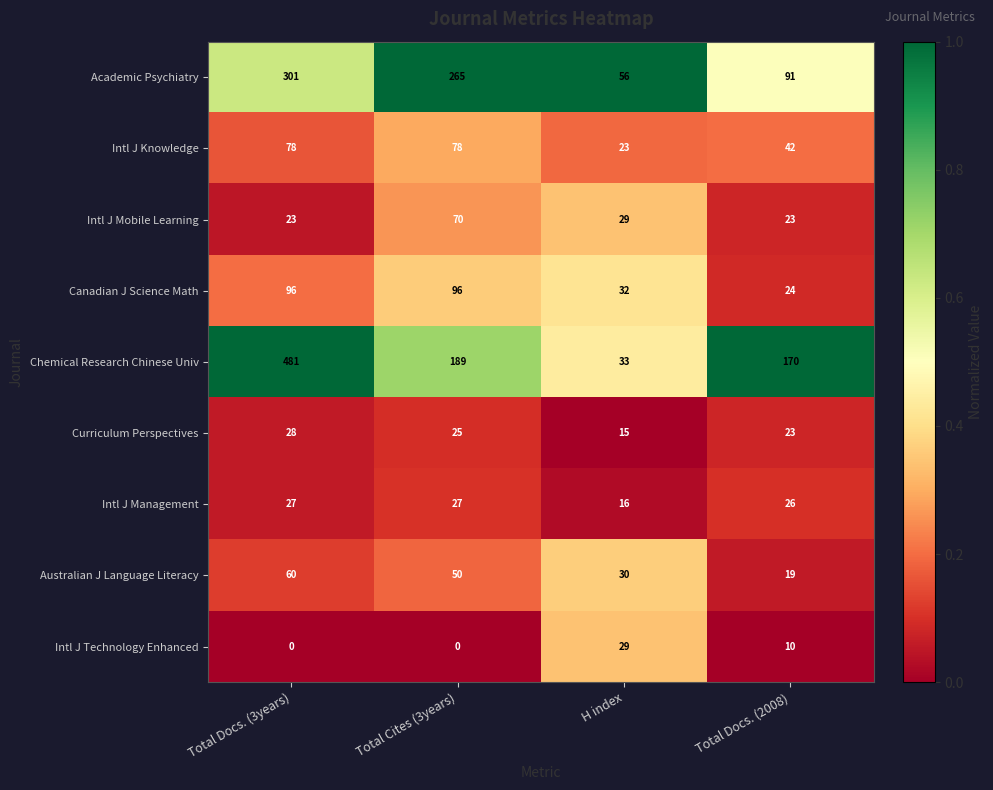

Count the Intl J Technology Enhanced values in the range 0 to 29.

4